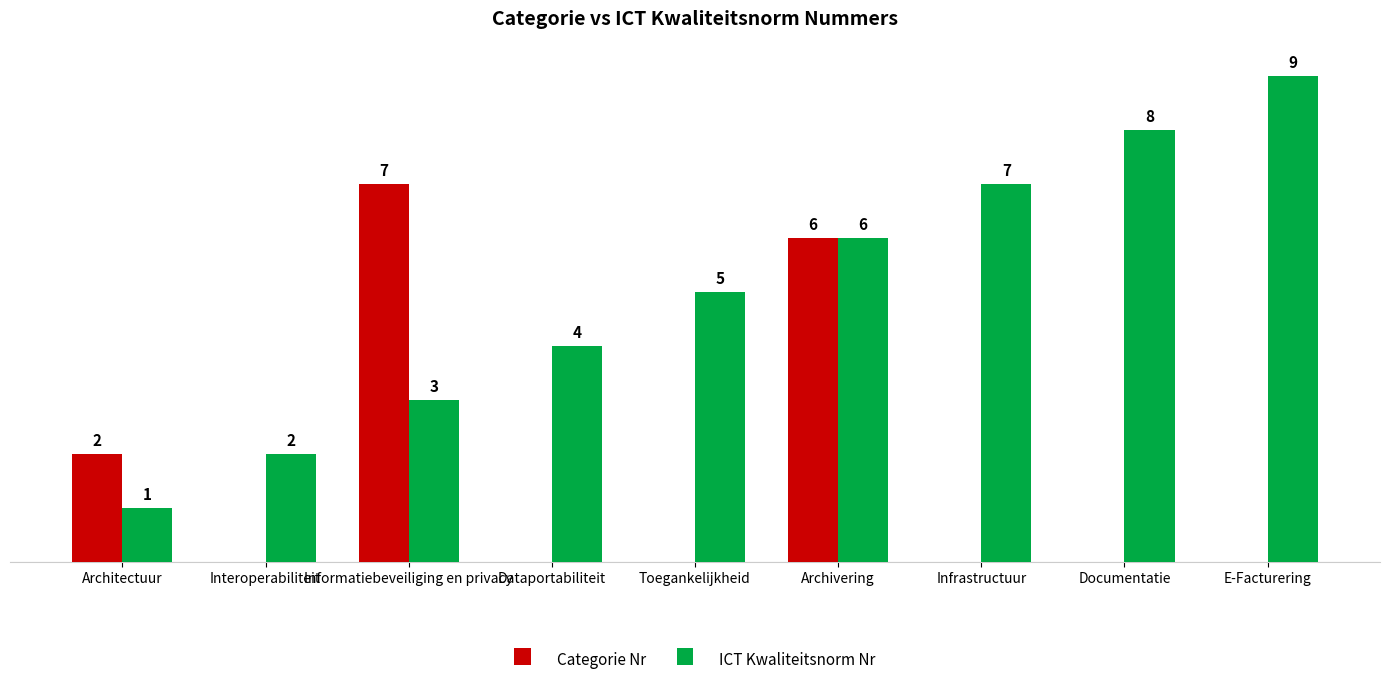

Which series changed the most between Documentatie and E-Facturering?

ICT Kwaliteitsnorm Nr